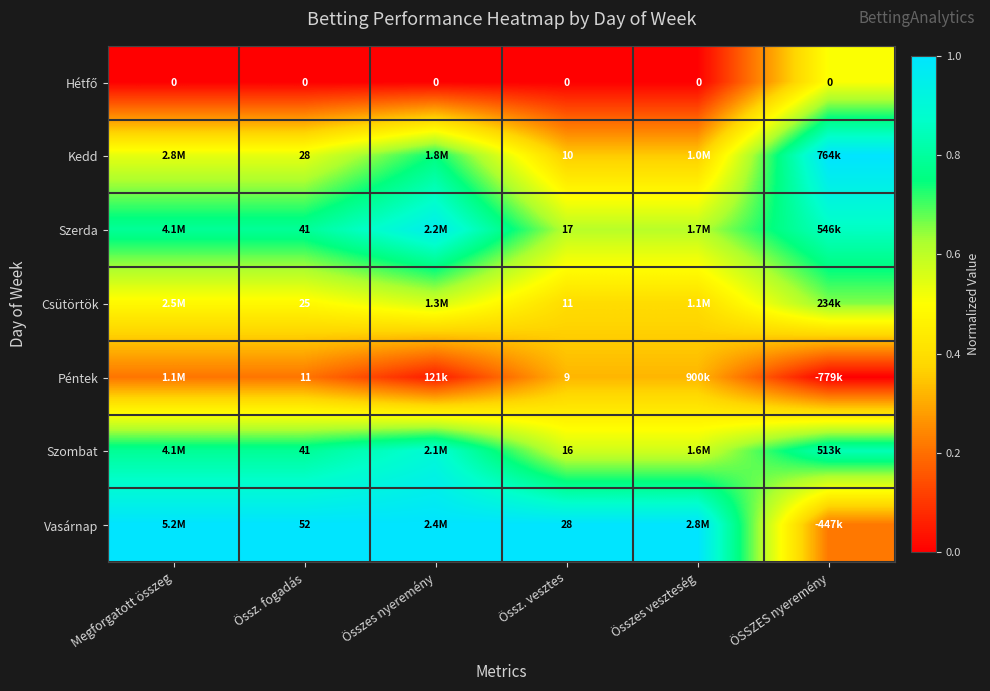

What is the greatest value displayed?

1.0